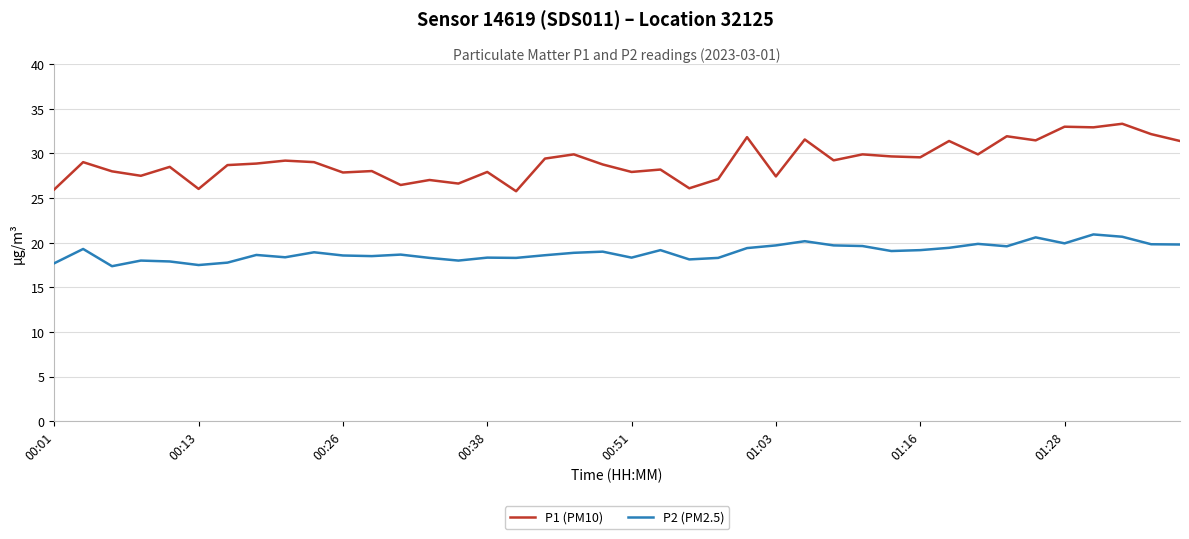

List the series in order of their overall mean, lowest first.

P2 (PM2.5), P1 (PM10)